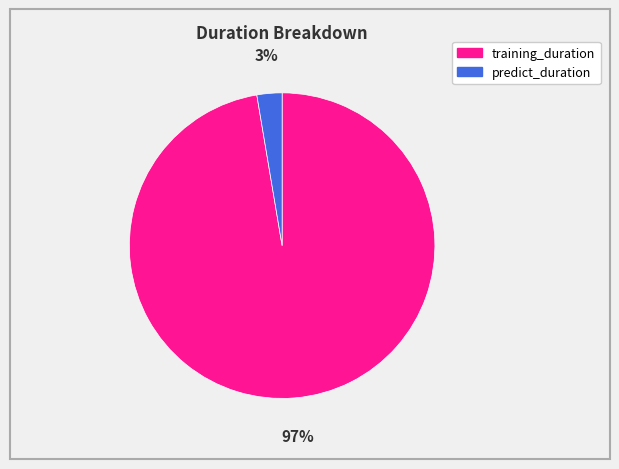

Rank the categories by value from lowest to highest.

predict_duration, training_duration